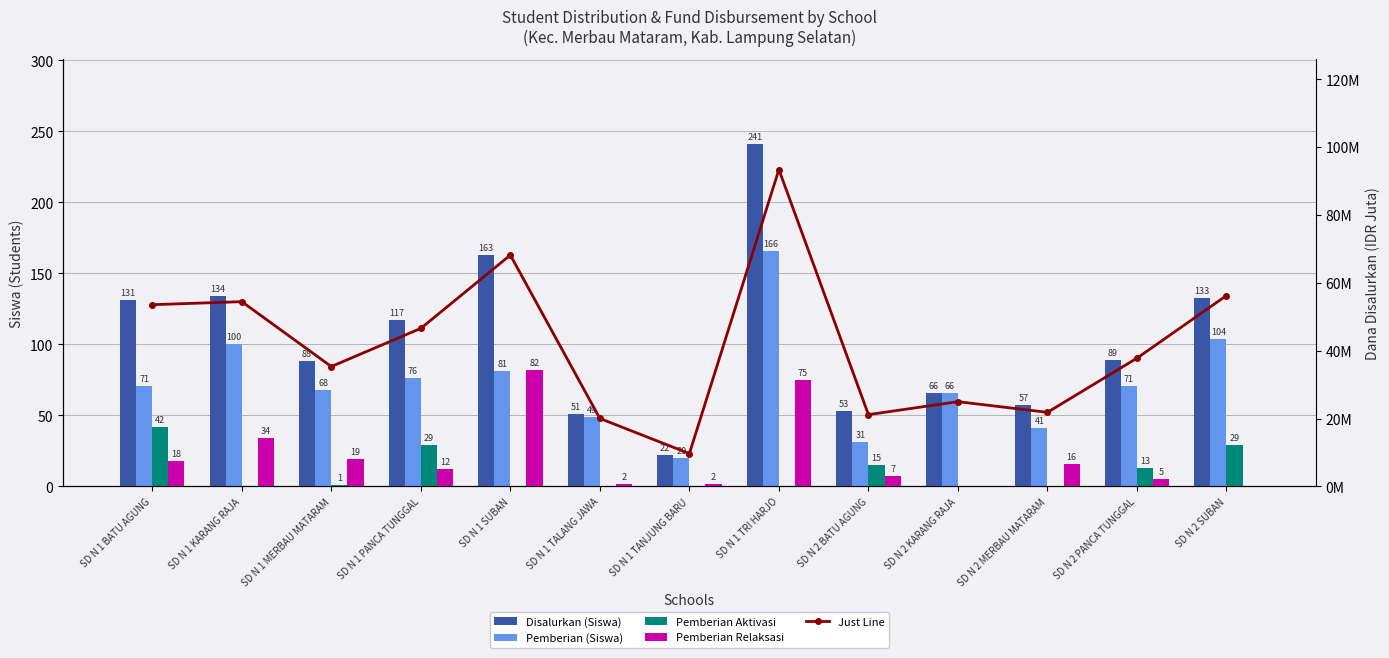

Reading left to right, extract all data points from this chart.

Disalurkan (Siswa): 131.0	134.0	88.0	117.0	163.0	51.0	22.0	241.0	53.0	66.0	57.0	89.0	133.0
Pemberian (Siswa): 71.0	100.0	68.0	76.0	81.0	49.0	20.0	166.0	31.0	66.0	41.0	71.0	104.0
Pemberian Aktivasi: 42.0	0.0	1.0	29.0	0.0	0.0	0.0	0.0	15.0	0.0	0.0	13.0	29.0
Pemberian Relaksasi: 18.0	34.0	19.0	12.0	82.0	2.0	2.0	75.0	7.0	0.0	16.0	5.0	0.0
Just Line: 53.5	54.5	35.3	46.6	68.2	20.0	9.7	93.4	21.1	25.0	21.8	37.8	56.2